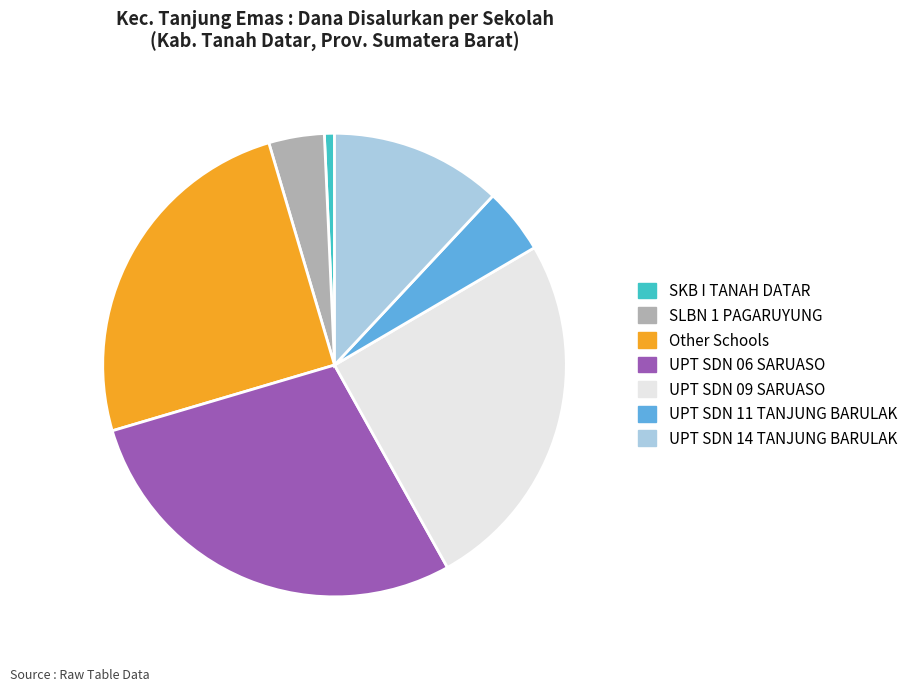

Which slice is the smallest?

SKB I TANAH DATAR